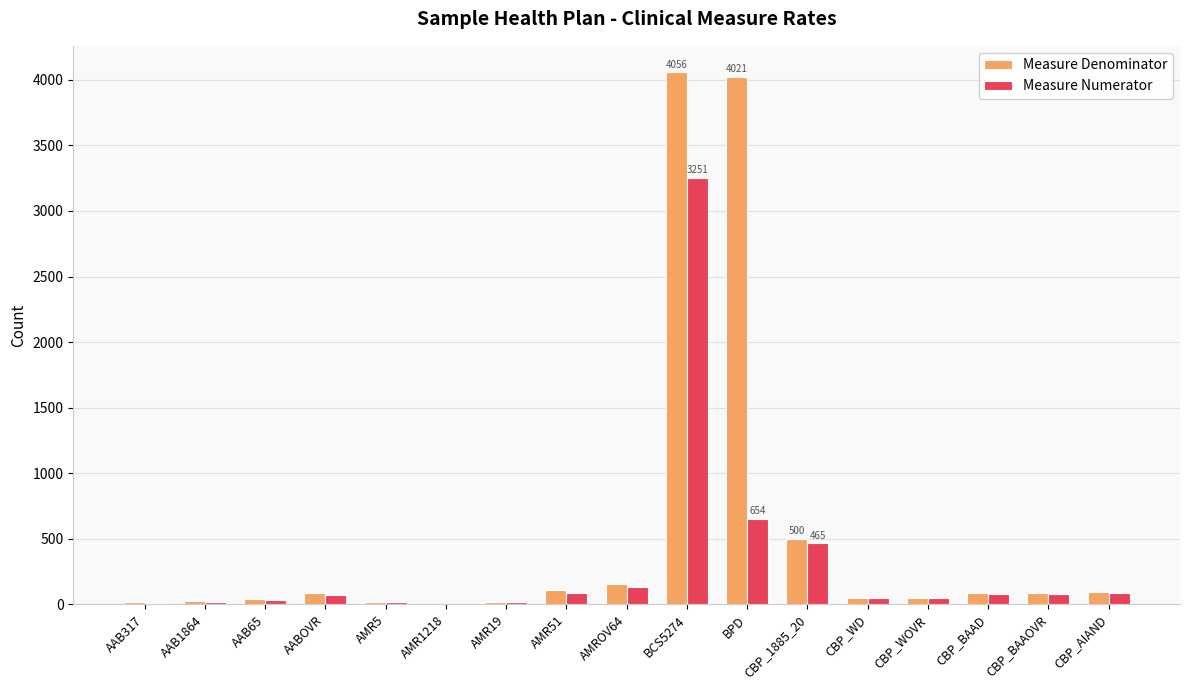

What is the spread (max minus min) of values at CBP_AIAND?

5